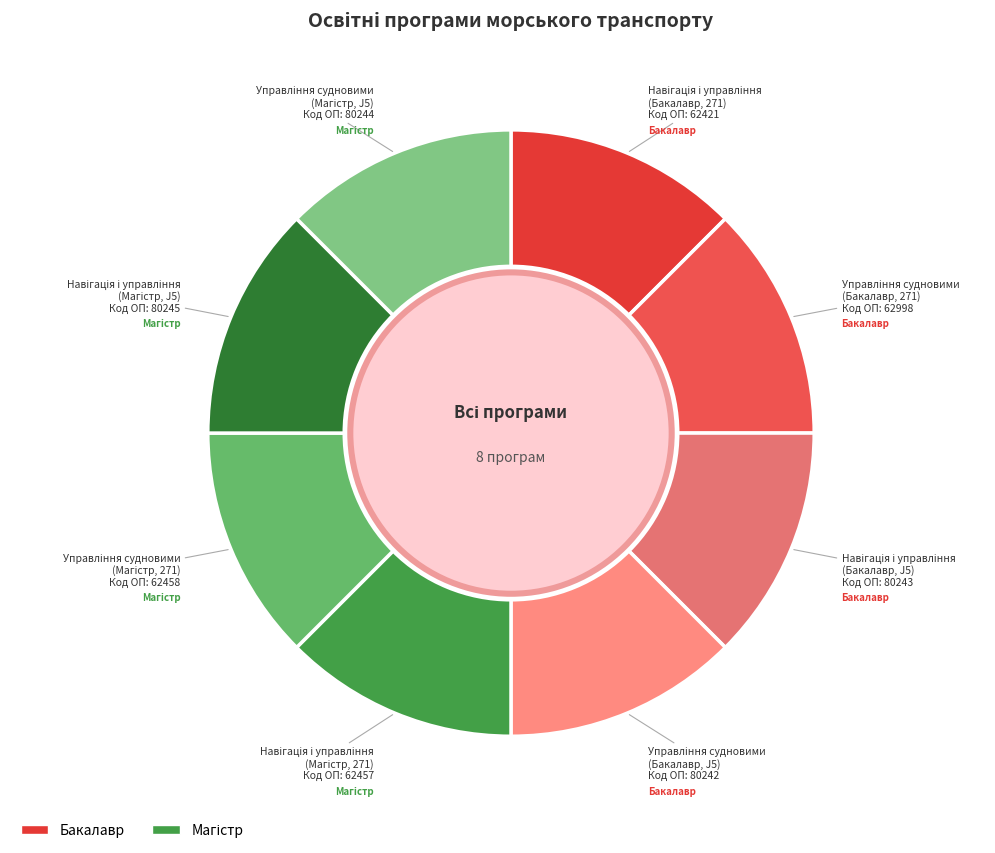

Rank the categories by value from lowest to highest.

Навігація і управління
(Бакалавр, 271), Навігація і управління
(Магістр, 271), Управління судновими
(Магістр, 271), Управління судновими
(Бакалавр, 271), Управління судновими
(Бакалавр, J5), Навігація і управління
(Бакалавр, J5), Управління судновими
(Магістр, J5), Навігація і управління
(Магістр, J5)